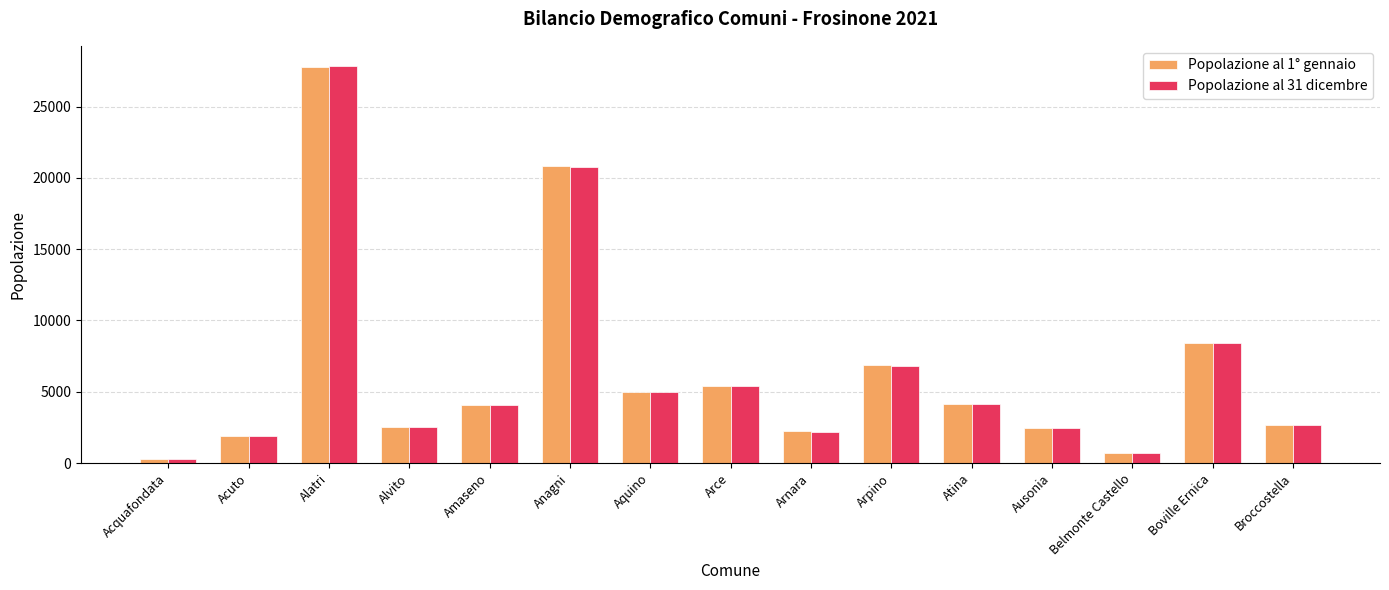

Where does the Popolazione al 31 dicembre series first go above 4095?

Alatri